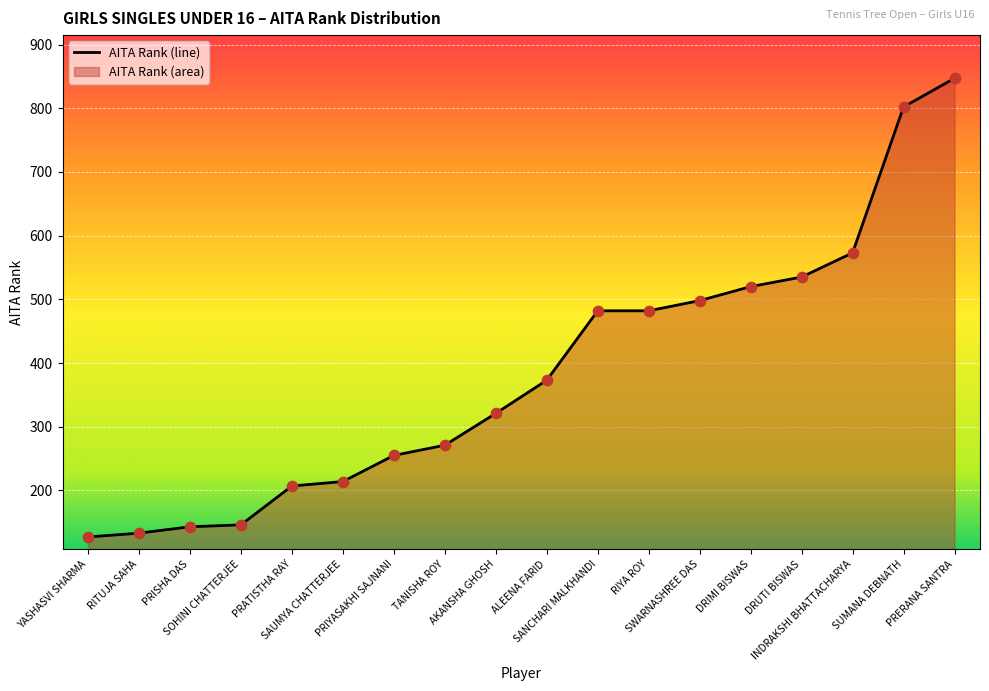

Approximately how many times larger is the value at RITUJA SAHA compared to SAUMYA CHATTERJEE?

0.6